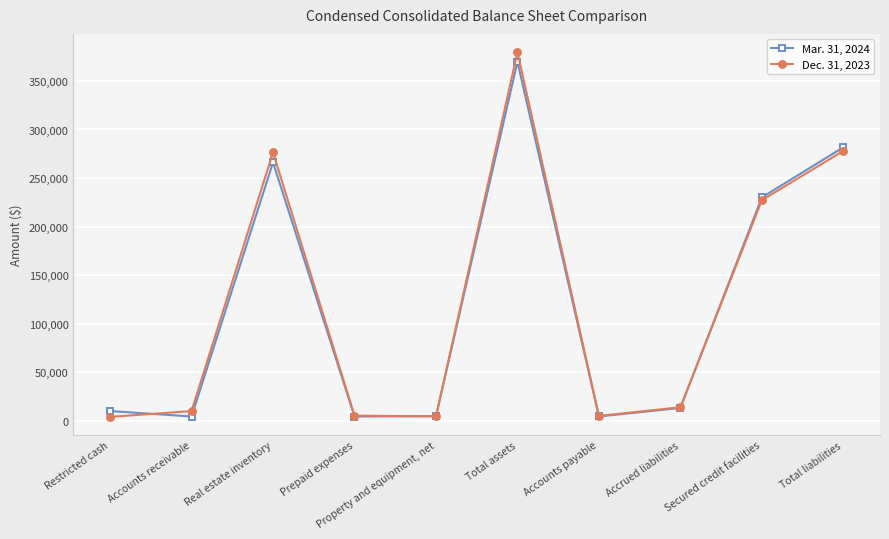

How many lines are shown in the chart?

2